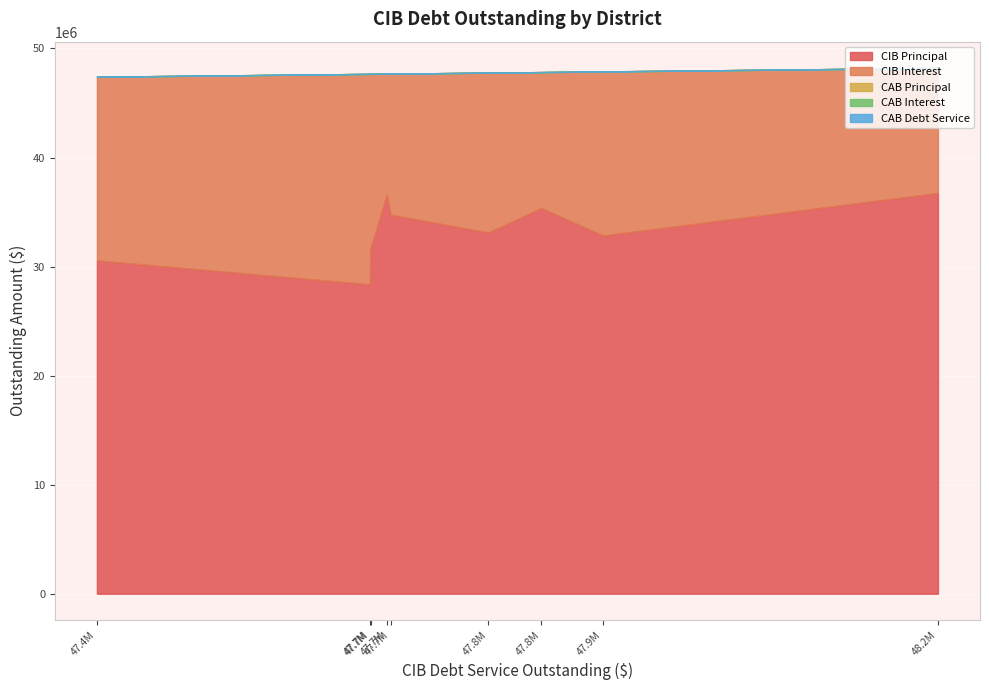

List the series in order of their peak value, lowest first.

CABPrincipalOutstanding, CABInterestOutstanding, CABDebtServiceOutstanding, CIBInterestOutstanding, CIBPrincipalOutstanding